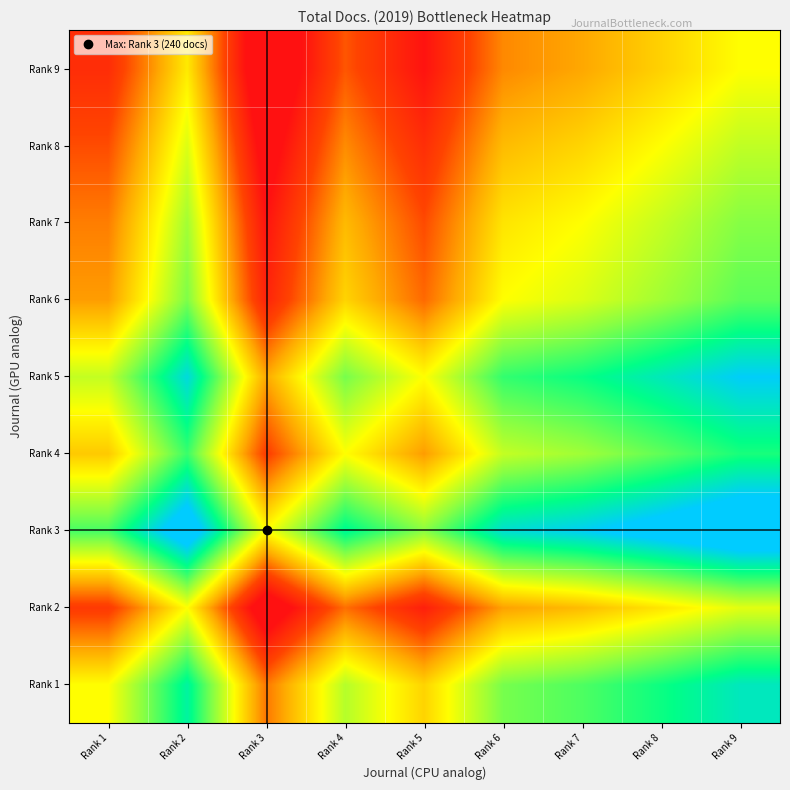

Reading left to right, list all the values displayed in this chart.

Rank 1: Rank 1=-0.0	Rank 2=1.8	Rank 3=-1.2	Rank 4=0.5	Rank 5=-0.4	Rank 6=0.9	Rank 7=1.2	Rank 8=1.6	Rank 9=2.0
Rank 2: Rank 1=-1.8	Rank 2=-0.0	Rank 3=-3.1	Rank 4=-1.3	Rank 5=-2.3	Rank 6=-0.9	Rank 7=-0.6	Rank 8=-0.2	Rank 9=0.2
Rank 3: Rank 1=1.2	Rank 2=3.1	Rank 3=-0.0	Rank 4=1.8	Rank 5=0.8	Rank 6=2.2	Rank 7=2.4	Rank 8=2.8	Rank 9=3.3
Rank 4: Rank 1=-0.5	Rank 2=1.3	Rank 3=-1.8	Rank 4=-0.0	Rank 5=-0.9	Rank 6=0.4	Rank 7=0.7	Rank 8=1.1	Rank 9=1.5
Rank 5: Rank 1=0.4	Rank 2=2.3	Rank 3=-0.8	Rank 4=0.9	Rank 5=-0.0	Rank 6=1.4	Rank 7=1.6	Rank 8=2.0	Rank 9=2.5
Rank 6: Rank 1=-0.9	Rank 2=0.9	Rank 3=-2.2	Rank 4=-0.4	Rank 5=-1.4	Rank 6=-0.0	Rank 7=0.3	Rank 8=0.7	Rank 9=1.1
Rank 7: Rank 1=-1.2	Rank 2=0.6	Rank 3=-2.4	Rank 4=-0.7	Rank 5=-1.6	Rank 6=-0.3	Rank 7=-0.0	Rank 8=0.4	Rank 9=0.8
Rank 8: Rank 1=-1.6	Rank 2=0.2	Rank 3=-2.8	Rank 4=-1.1	Rank 5=-2.0	Rank 6=-0.7	Rank 7=-0.4	Rank 8=-0.0	Rank 9=0.4
Rank 9: Rank 1=-2.0	Rank 2=-0.2	Rank 3=-3.3	Rank 4=-1.5	Rank 5=-2.5	Rank 6=-1.1	Rank 7=-0.8	Rank 8=-0.4	Rank 9=-0.0